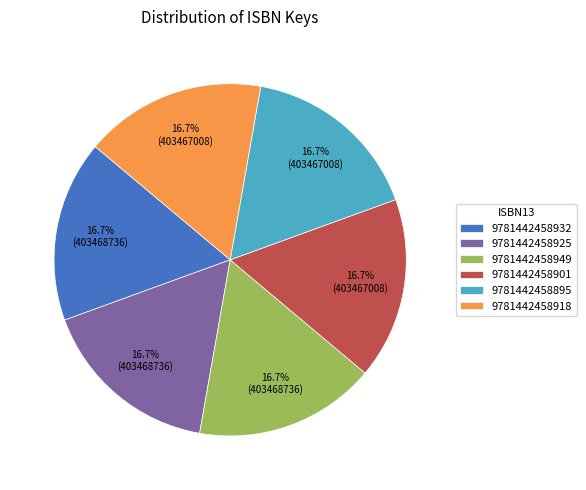

What percentage is the 9781442458895 slice, to the nearest percent?

17%